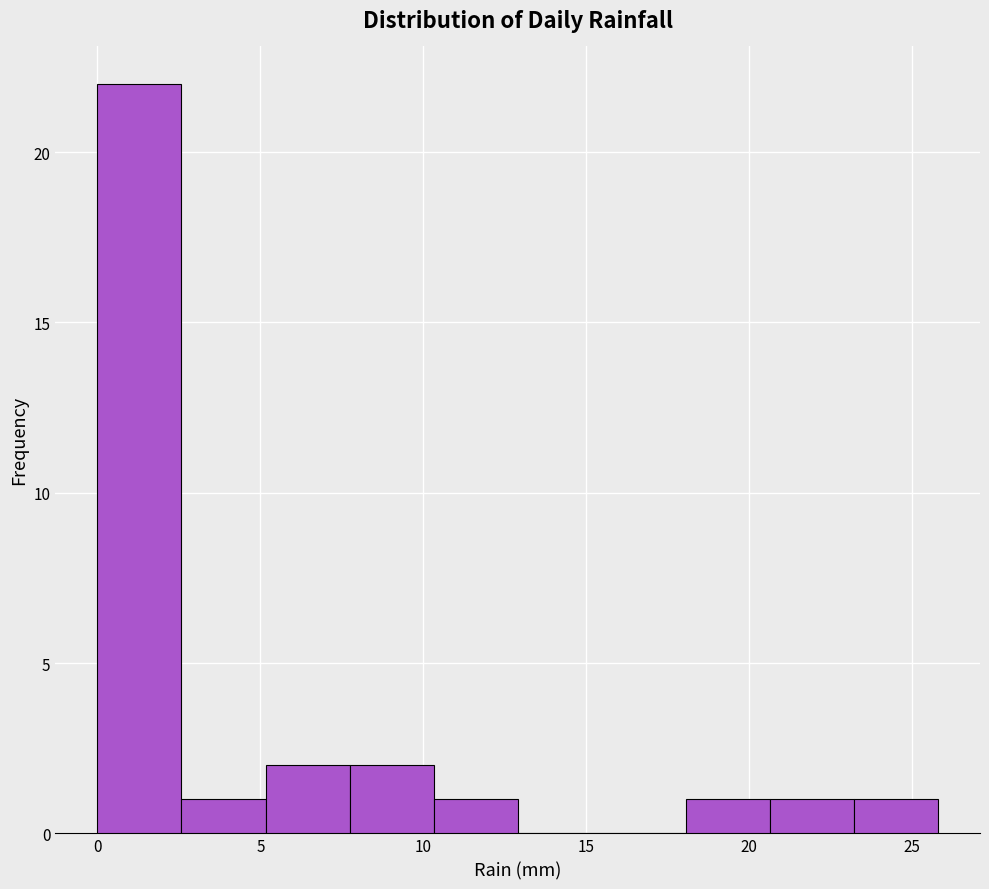

How tall is the bar that spans 7.5 to 10.5 on the x-axis? Neither the bar edges nor the heights are printed on the chart, so give them approximately, as read against the axes.

2